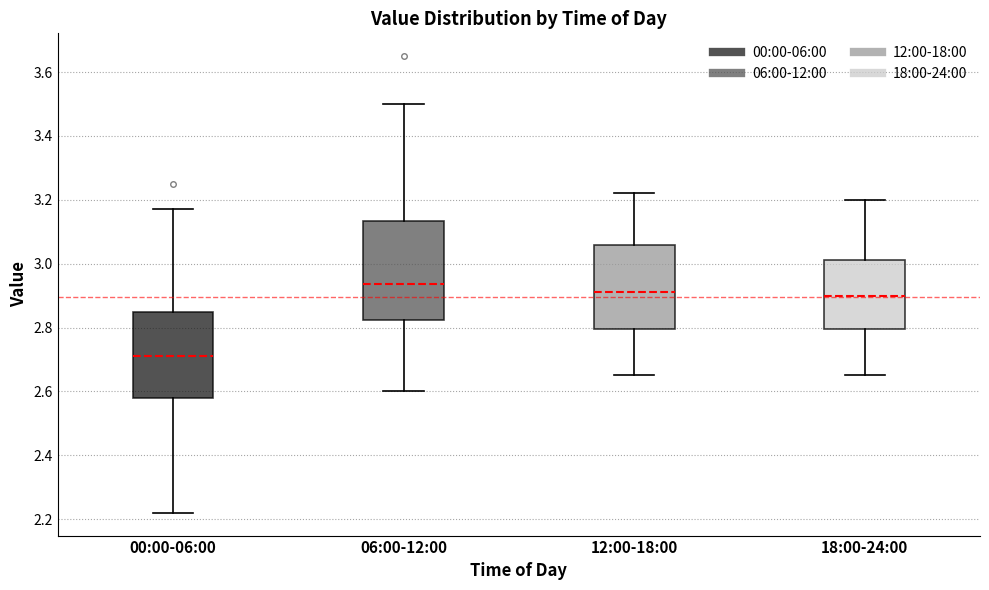

Reading left to right, read every box against the y-axis: the position of its median line, the range the box covers, and the ends of its whiskers. The values are not printed on the chart, so give them approximately, as read against the axis.

00:00-06:00: median 2.72, box 2.58 to 2.84, whiskers 2.22 to 3.18
06:00-12:00: median 2.94, box 2.82 to 3.14, whiskers 2.60 to 3.50
12:00-18:00: median 2.92, box 2.80 to 3.06, whiskers 2.66 to 3.22
18:00-24:00: median 2.90, box 2.80 to 3.02, whiskers 2.66 to 3.20